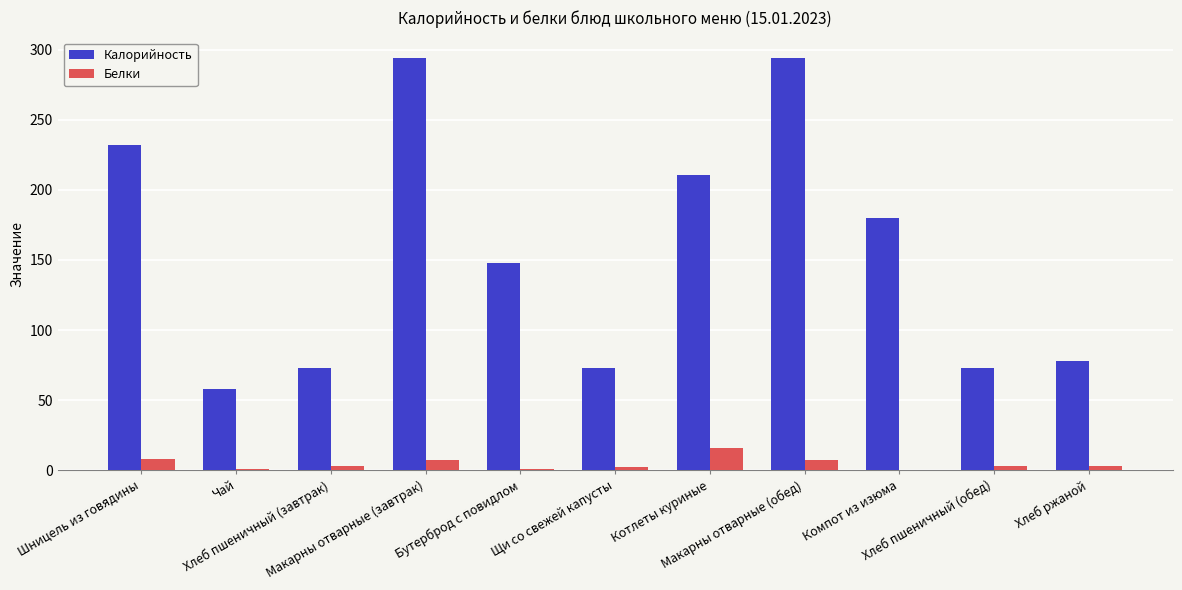

Which series has the largest total across all categories?

Калорийность